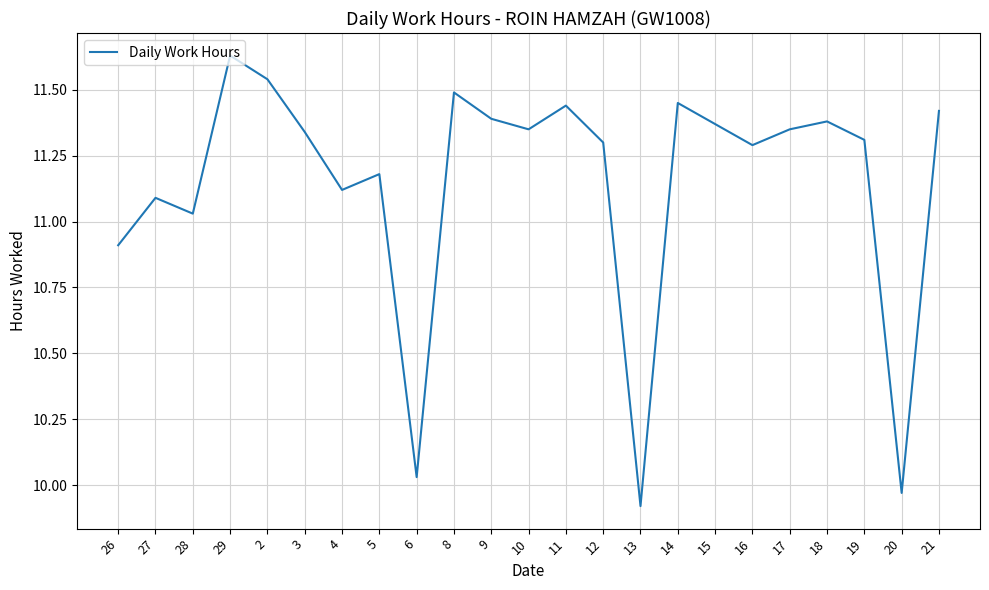

The chart shows a value of 13.1 at 13. True or false?

False